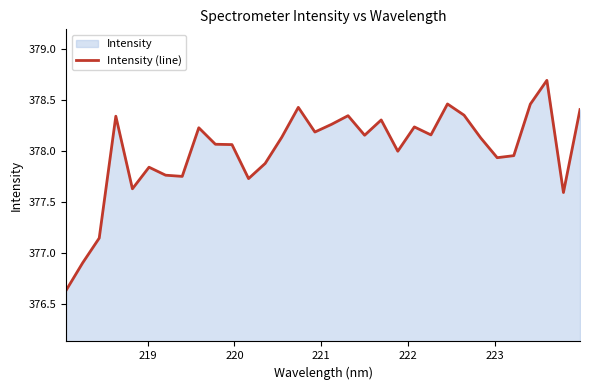

What is the difference between the maximum and second lowest values?

1.8